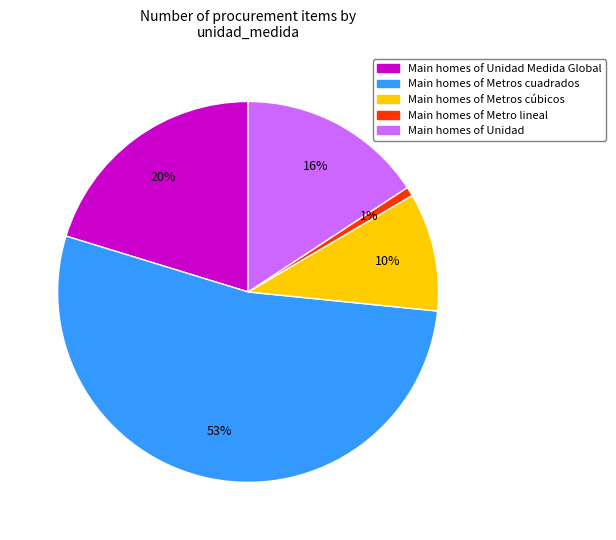

Does any single category account for the majority?

Yes